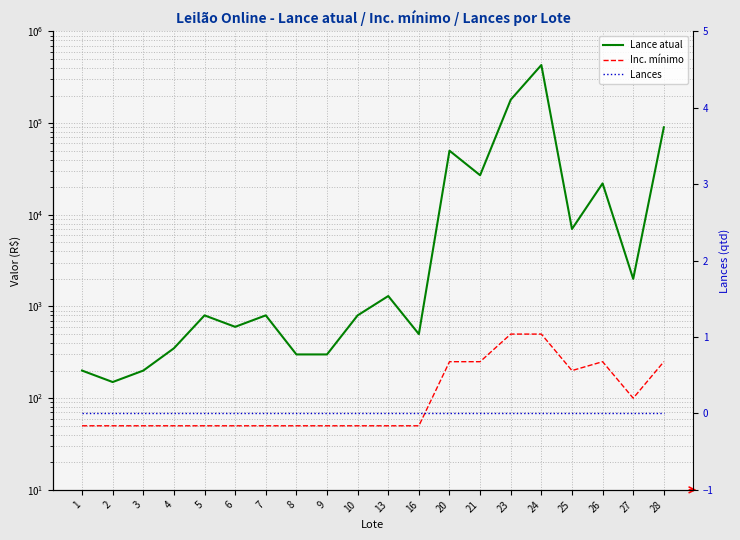

Which category has the highest value in the Lance atual series?

24